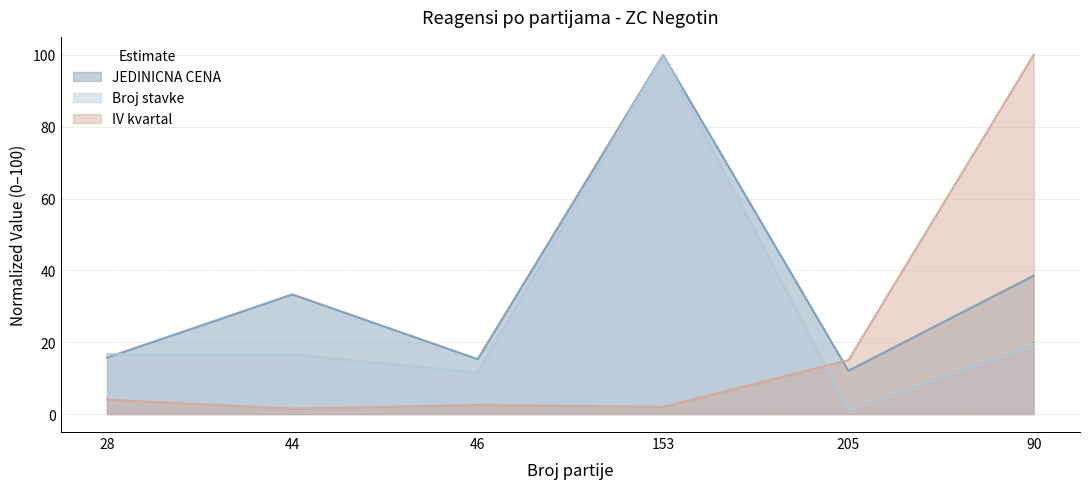

What is the average value of the Broj stavke series?

27.6